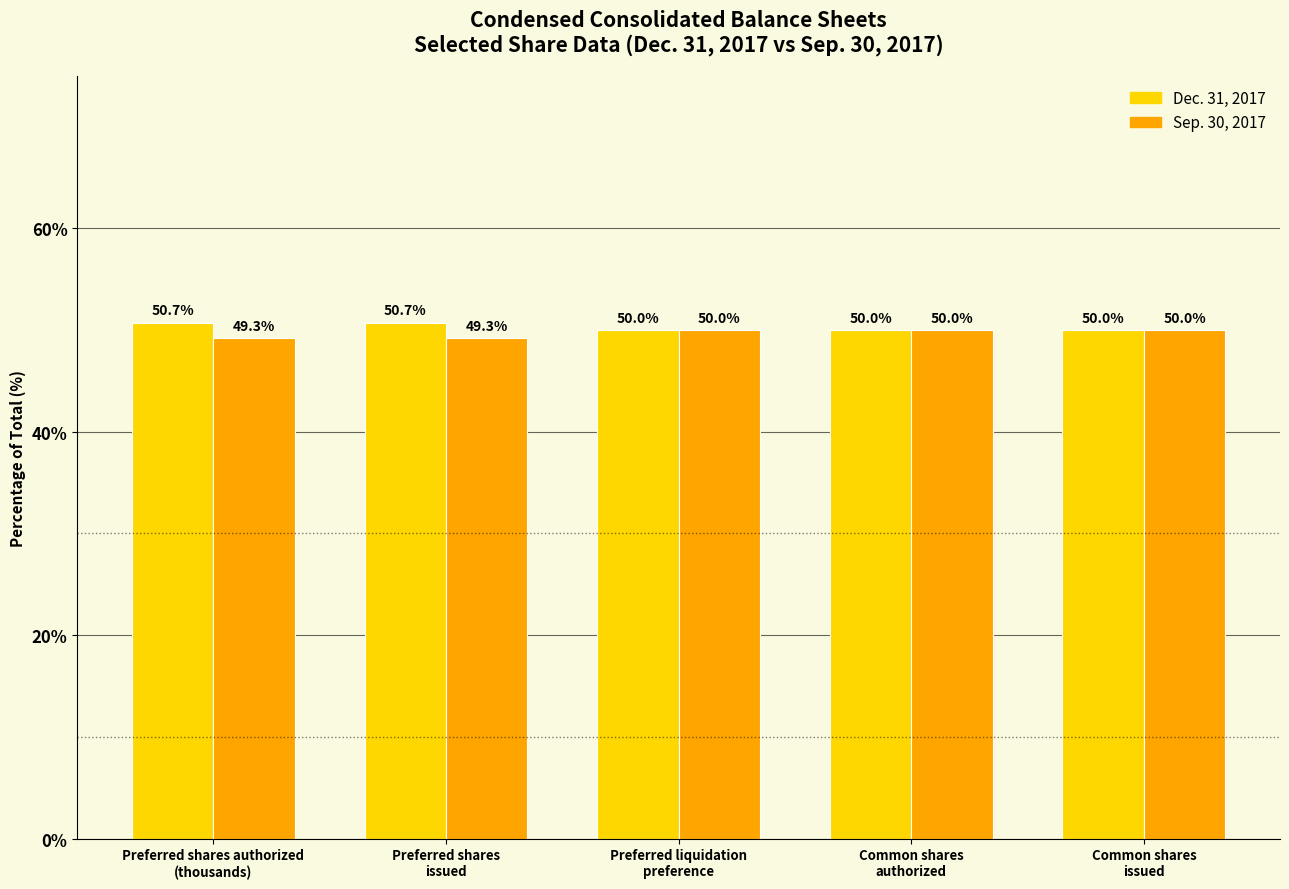

What is the difference between the Dec. 31, 2017 values at Common shares
issued and Preferred shares
issued?

0.7